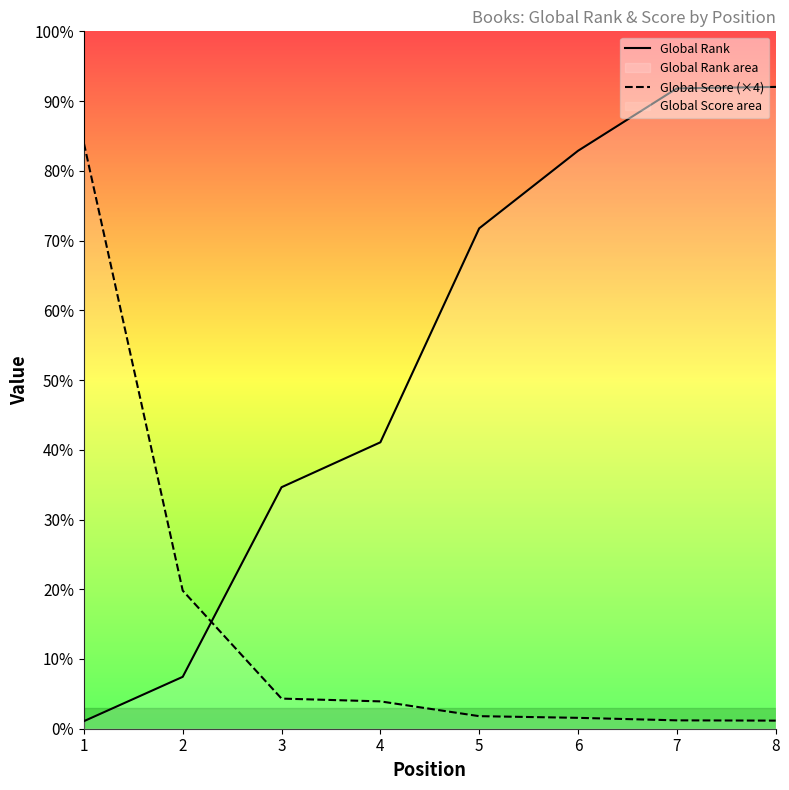

True or false: Global Score (×4) has more than 0 points higher than both neighbors.

False